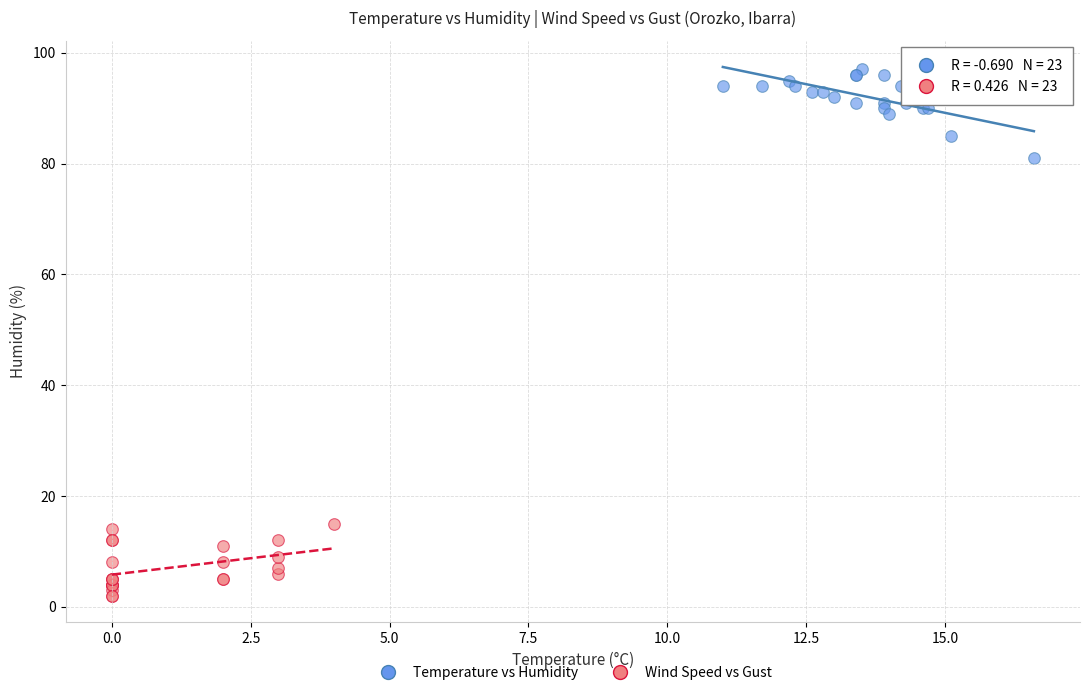

Which series contains the highest Y value?

Temperature vs Humidity